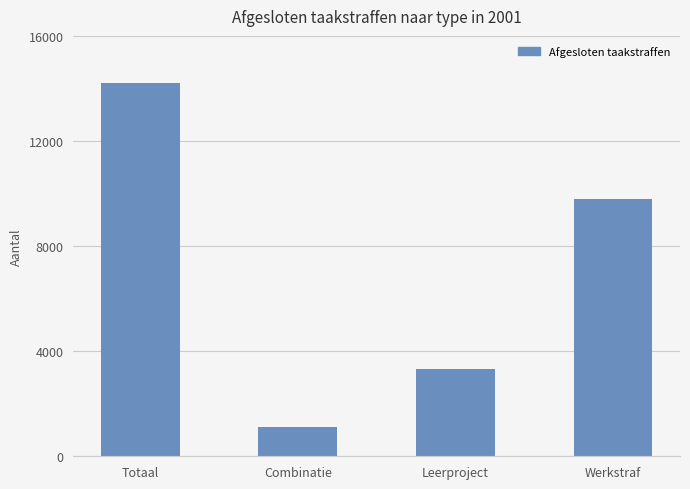

Reading left to right, what are all the values shown in this chart?

Totaal=14215	Combinatie=1113	Leerproject=3326	Werkstraf=9776